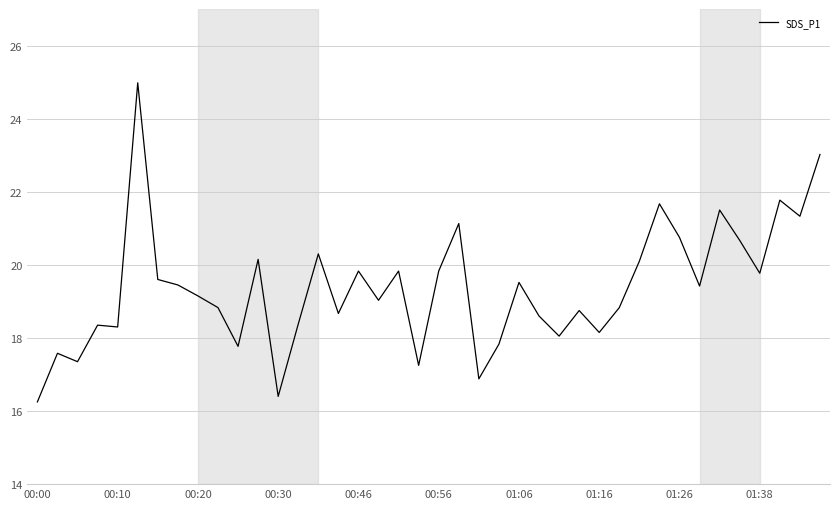

Does the chart display data point markers on the line(s)?

No